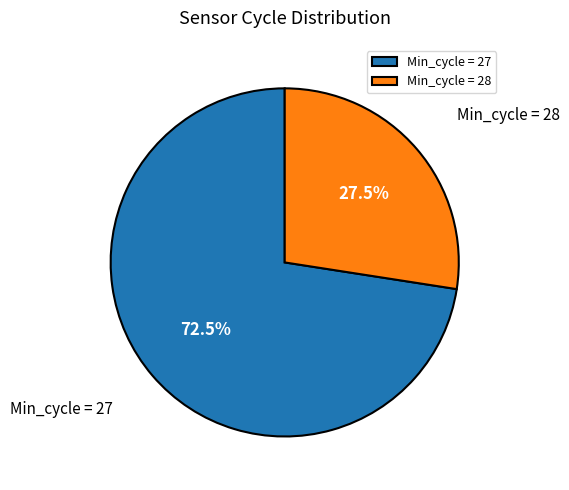

Rank the categories by value from lowest to highest.

Min_cycle = 28, Min_cycle = 27